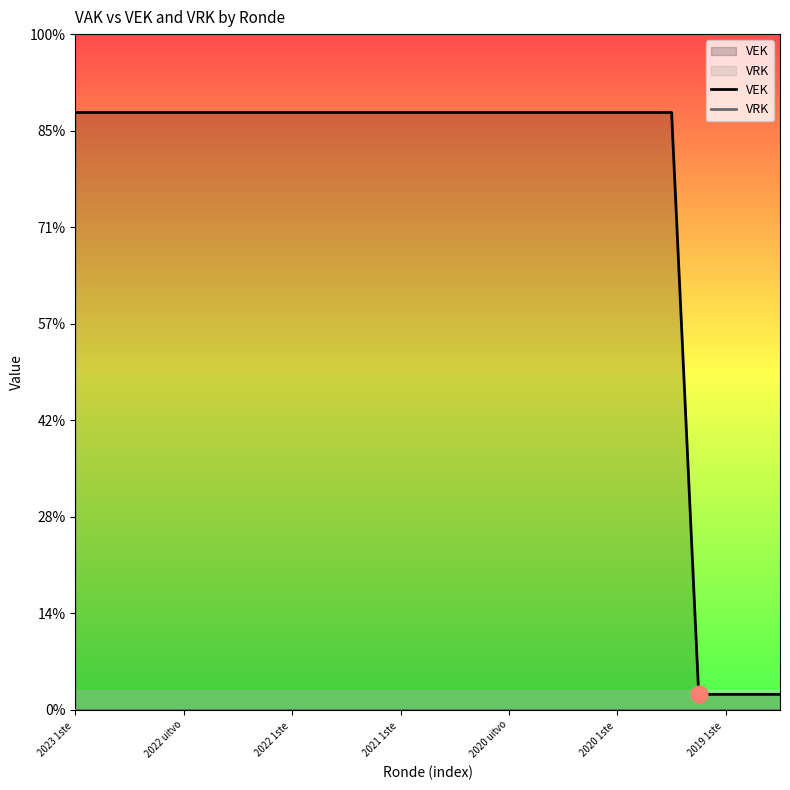

Which series changed the most between 2022 1ste  and 10?

VEK